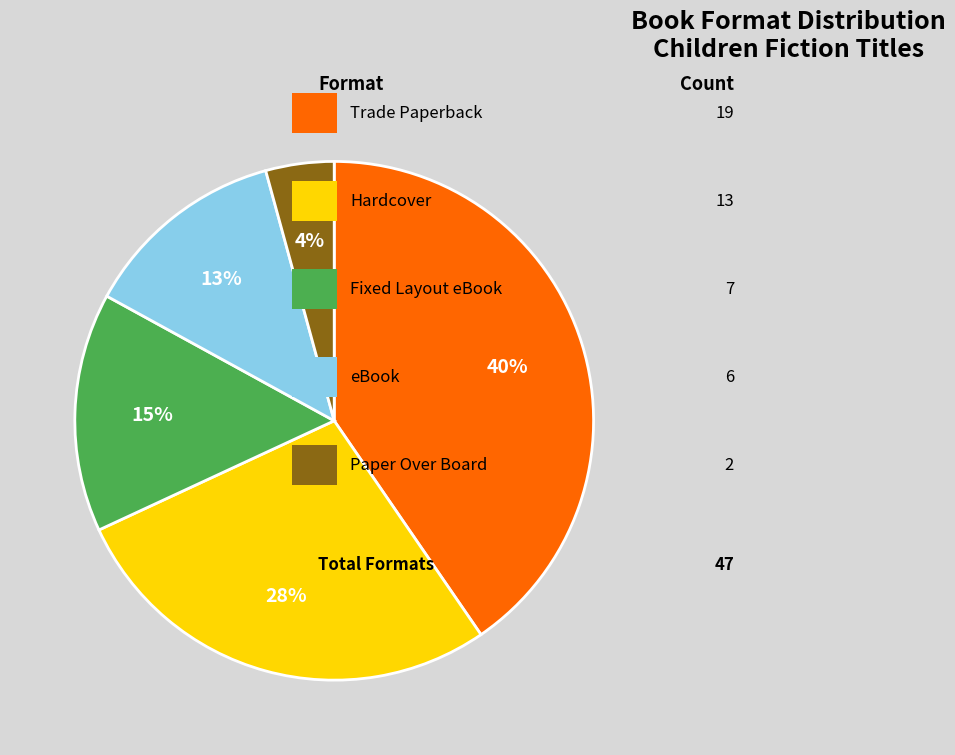

Does any single category account for the majority?

No